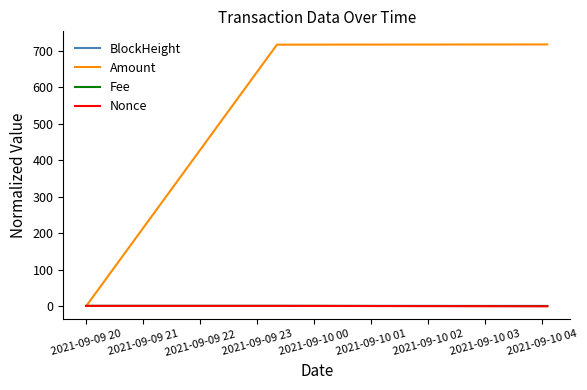

What is the average value of the Amount series?

478.3